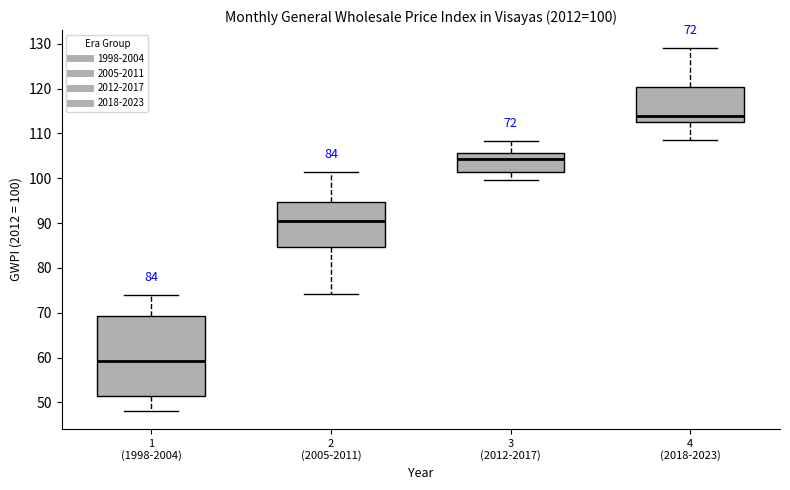

Which box's median line is the highest?

4 (2018-2023)